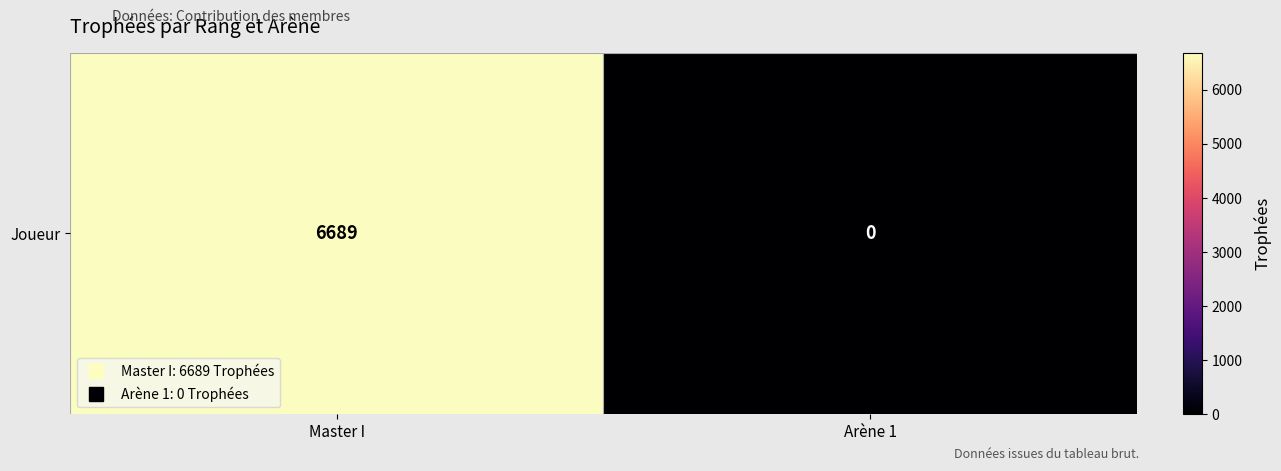

How many data points does each series have?

2